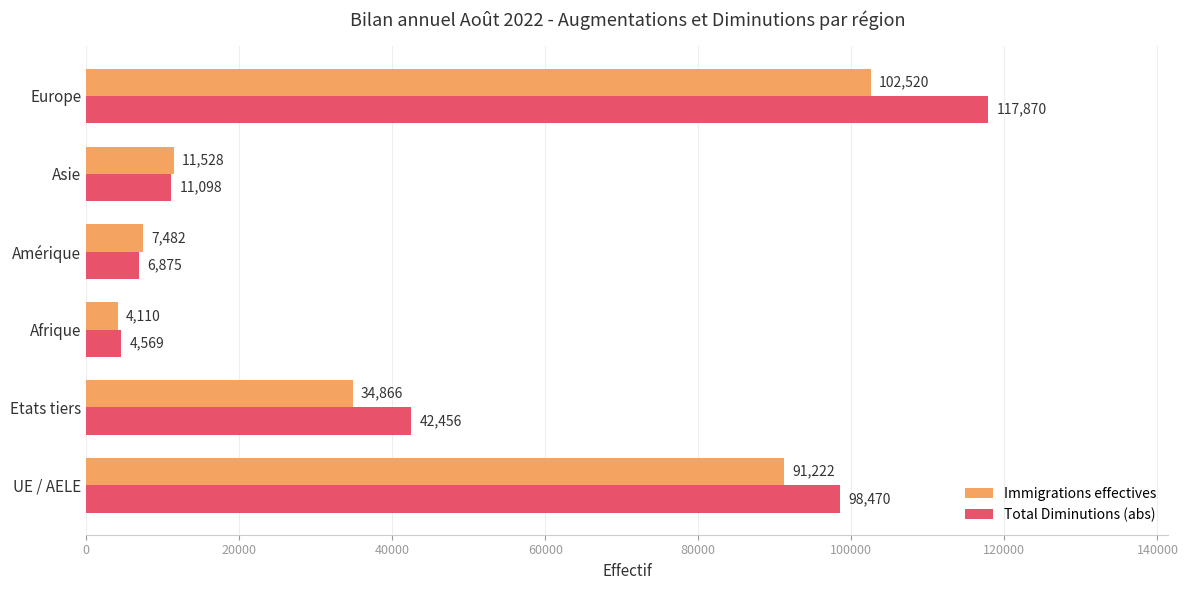

Rank the categories by Immigrations effectives value from highest to lowest.

Europe, UE / AELE, Etats tiers, Asie, Amérique, Afrique